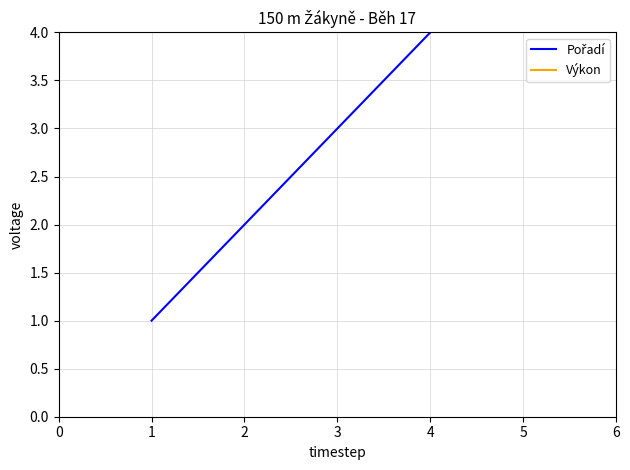

How many lines are shown in the chart?

2